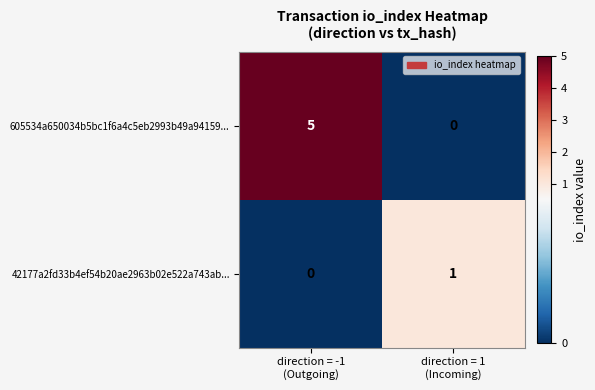

What is the sum of all 605534a650034b5bc1f6a4c5eb2993b49a94159... values?

5